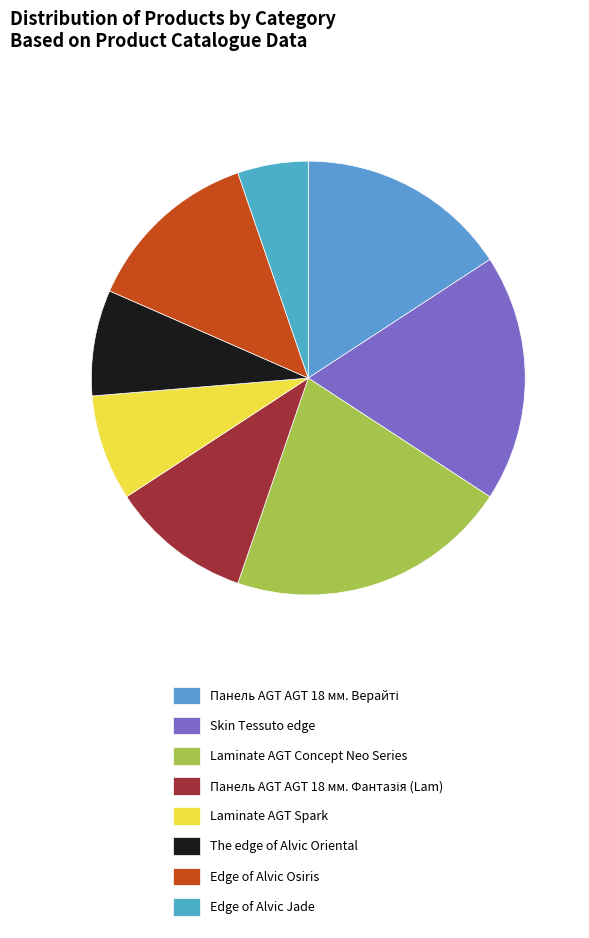

Is Skin Tessuto edge the majority of the pie?

No